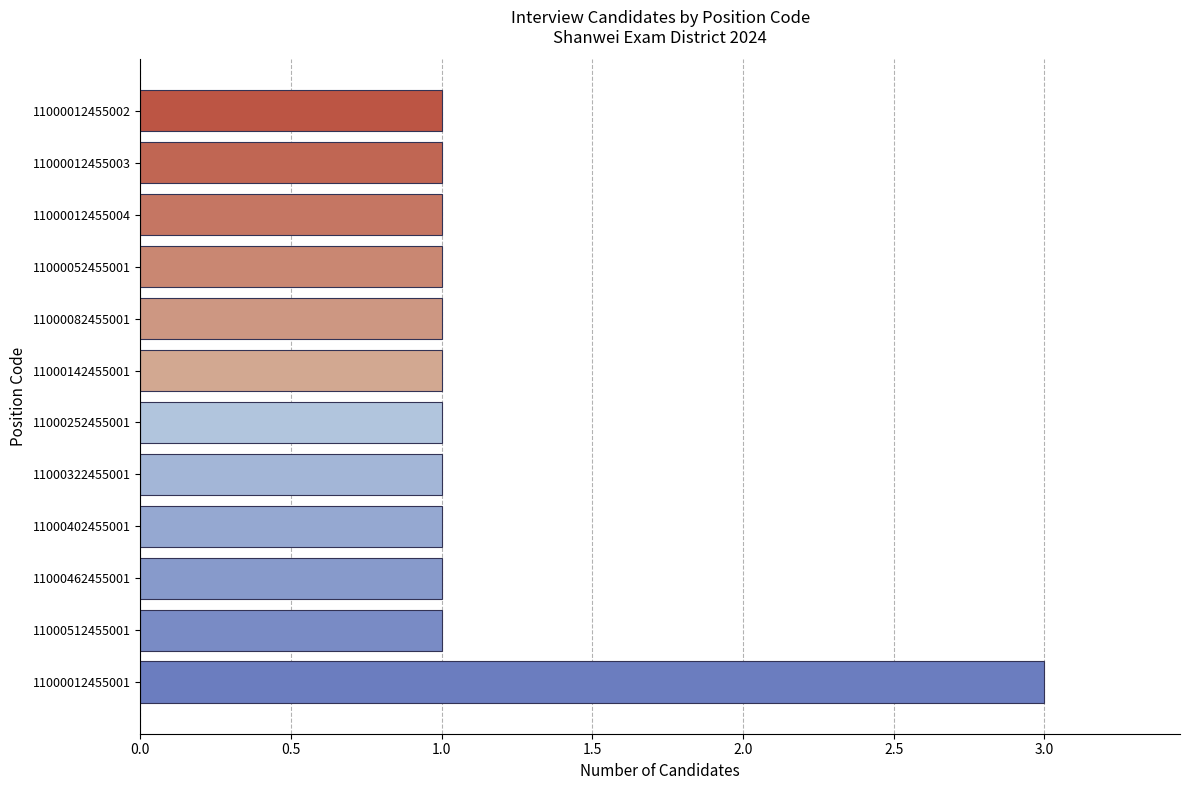

What is the difference between the maximum and minimum values?

2